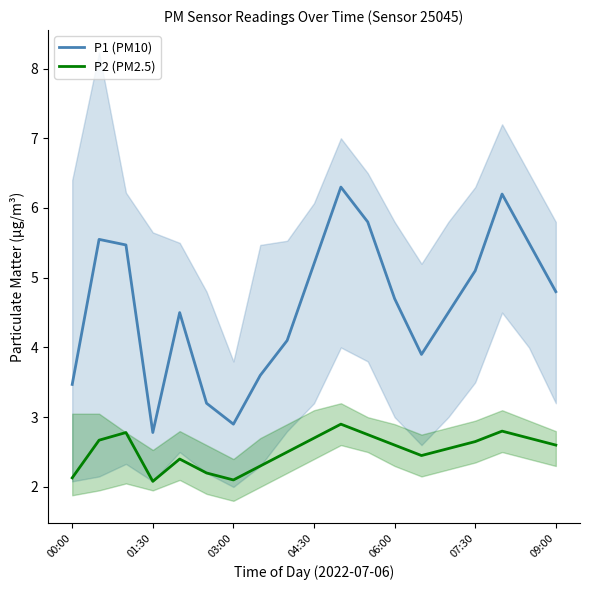

How many interior local peaks does the P1 (PM10) series have?

4